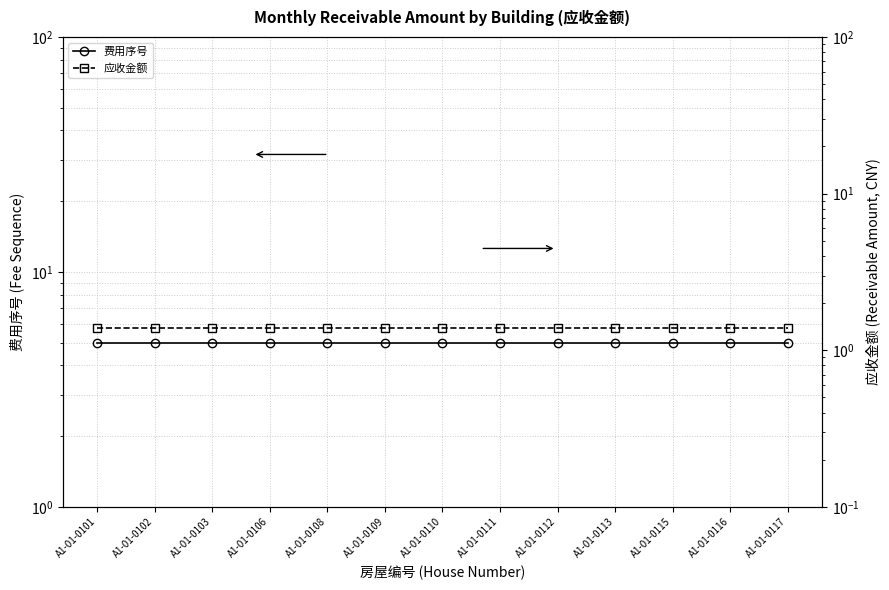

At how many categories does at least one series exceed 2?

13